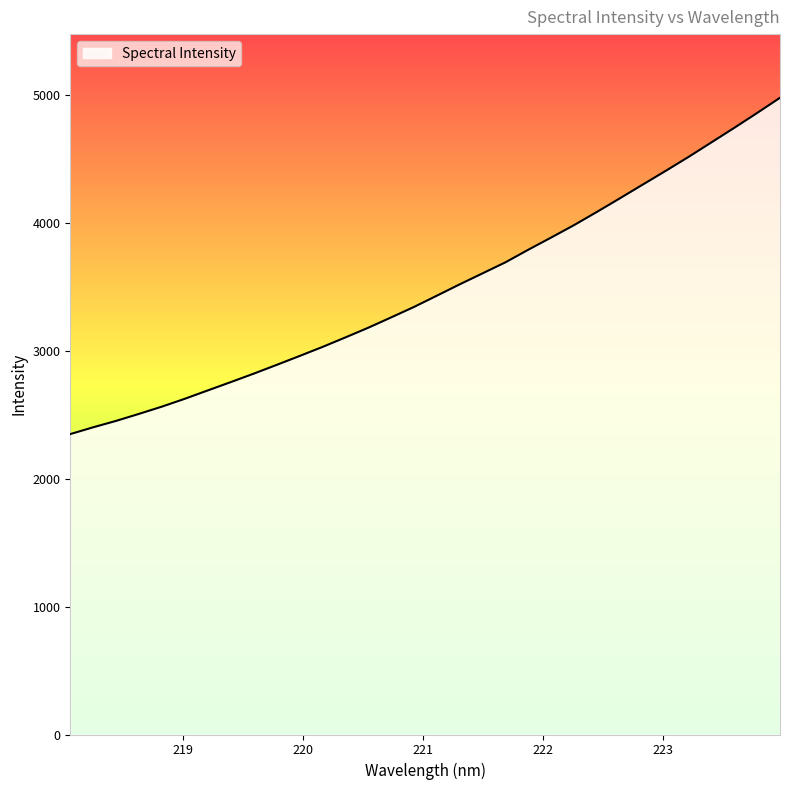

Count the number of data series in this chart.

1